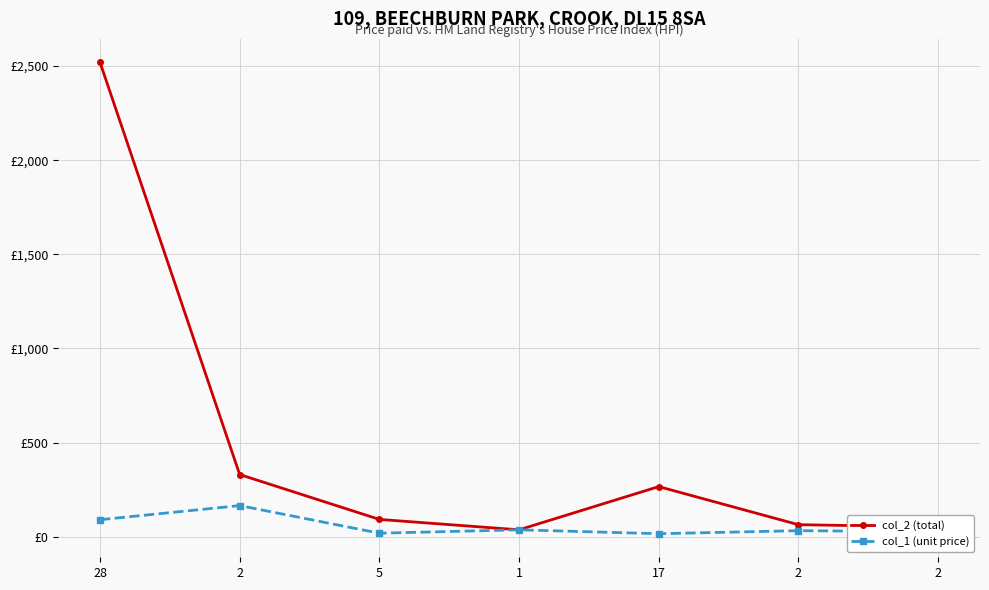

Is this an area chart (filled region under the line)?

No